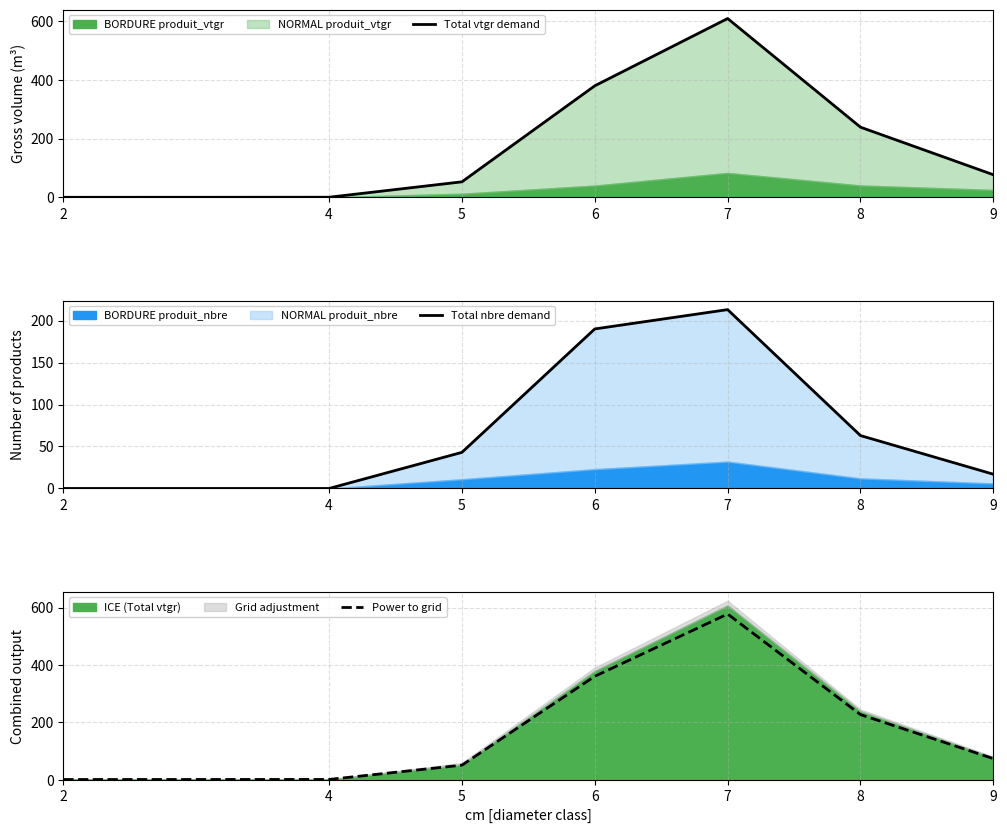

What is the sum of the Power to grid values at 8 and 6?

586.8